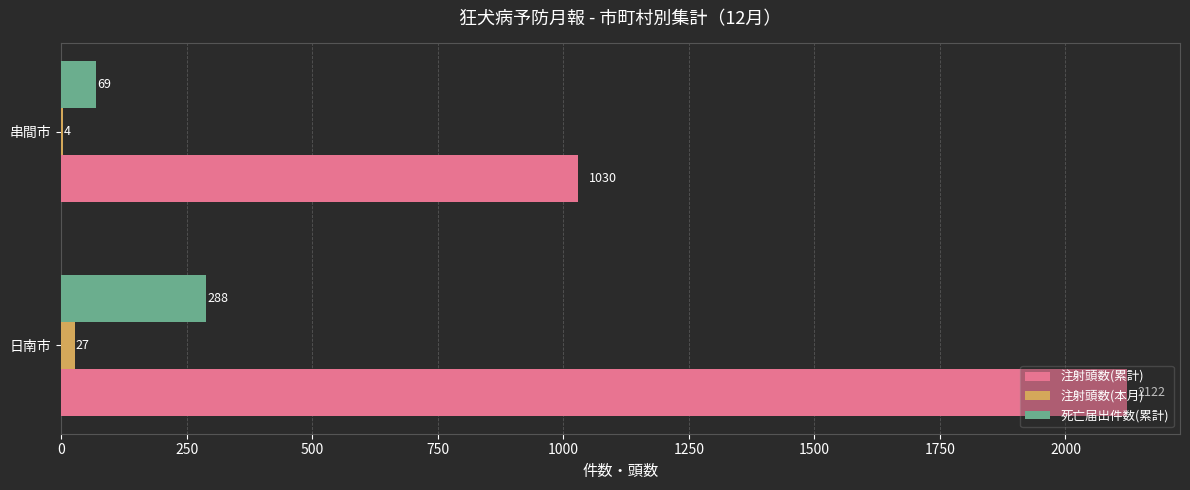

Between 日南市 and 串間市, which series saw the biggest shift?

注射頭数(累計)